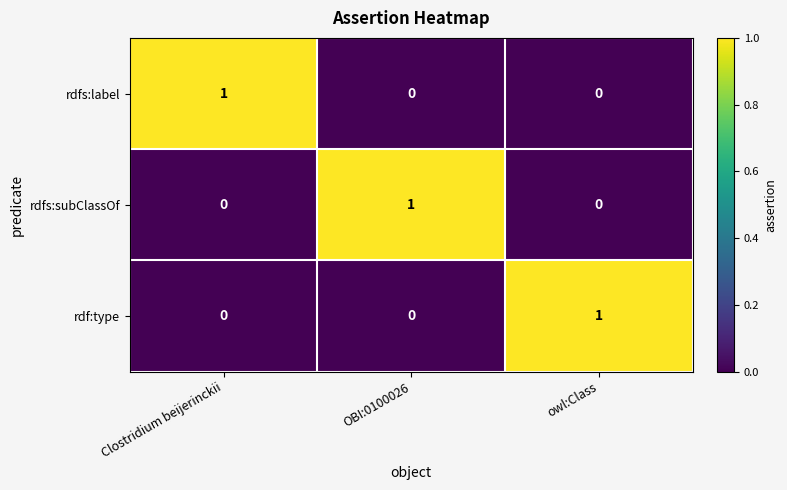

Is it true that rdfs:label equals 1 at OBI:0100026?

False